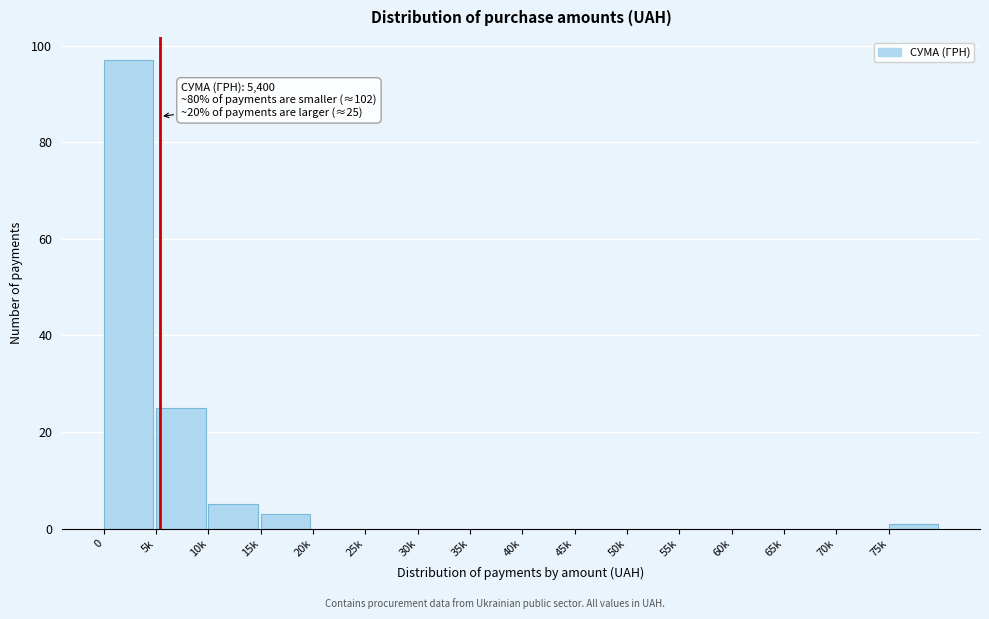

Reading right to left, transcribe all the data shown in this chart.

75k=1	70k=0	65k=0	60k=0	55k=0	50k=0	45k=0	40k=0	35k=0	30k=0	25k=0	20k=0	15k=3	10k=5	5k=25	0=97